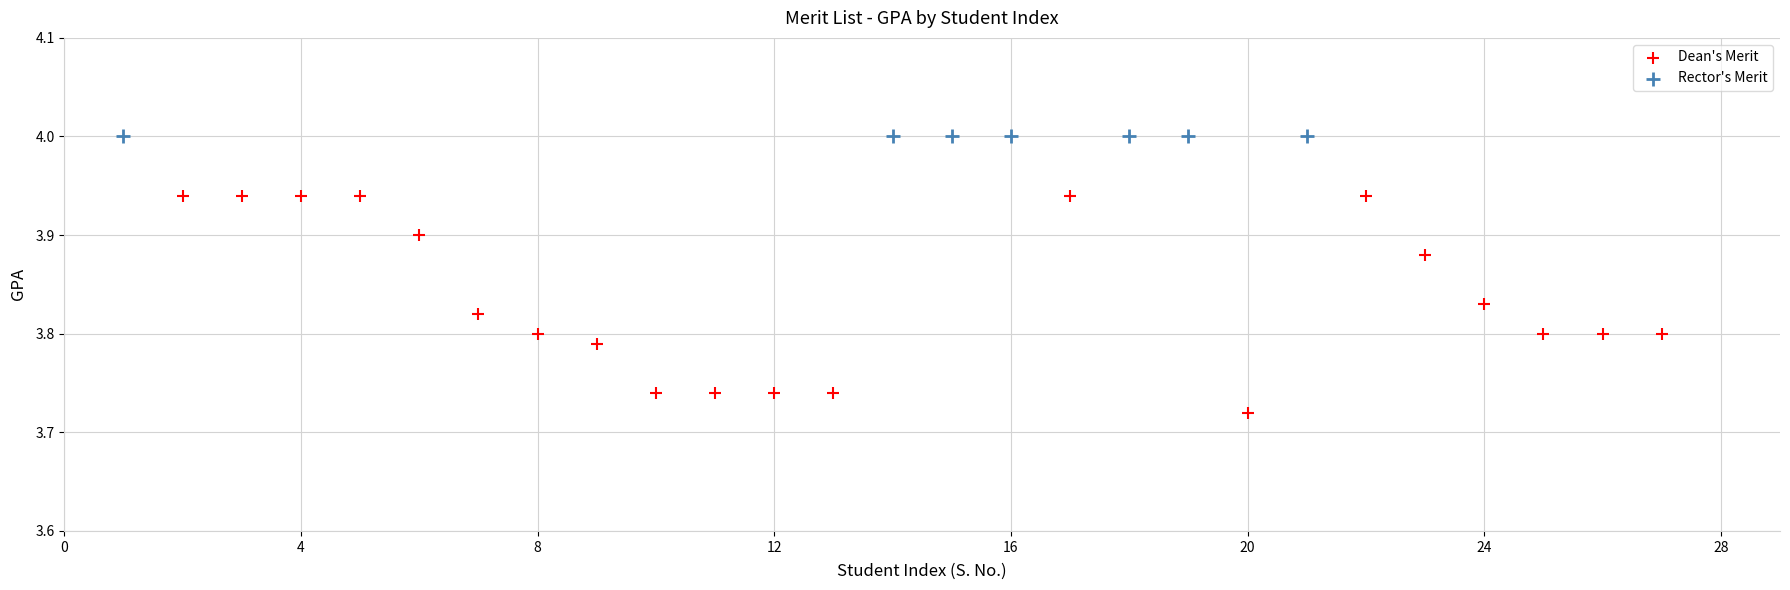

Which series reaches the minimum Y coordinate?

Dean's Merit